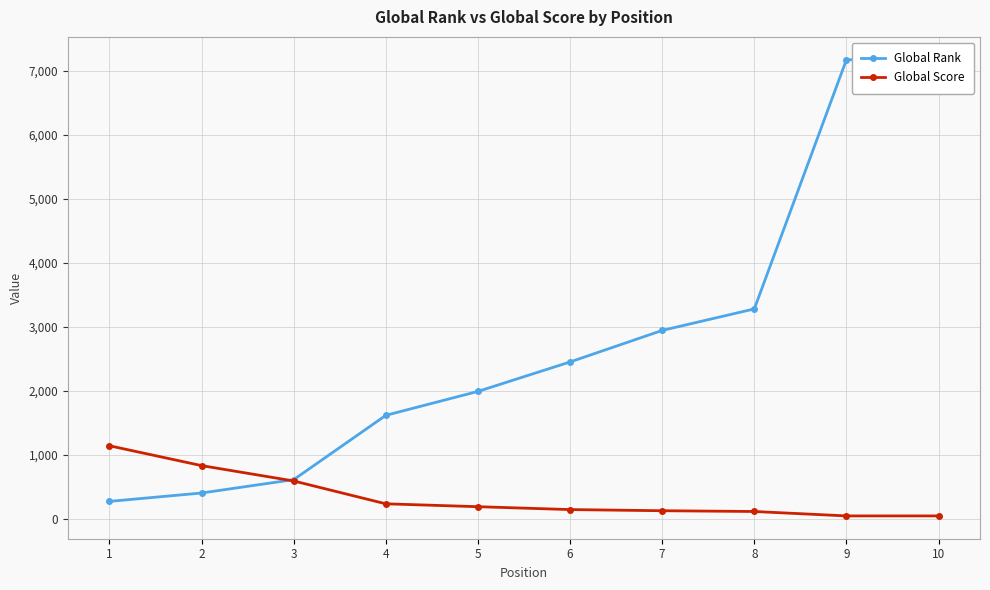

What is the value of the Global Score point at the 4th from the left?

234